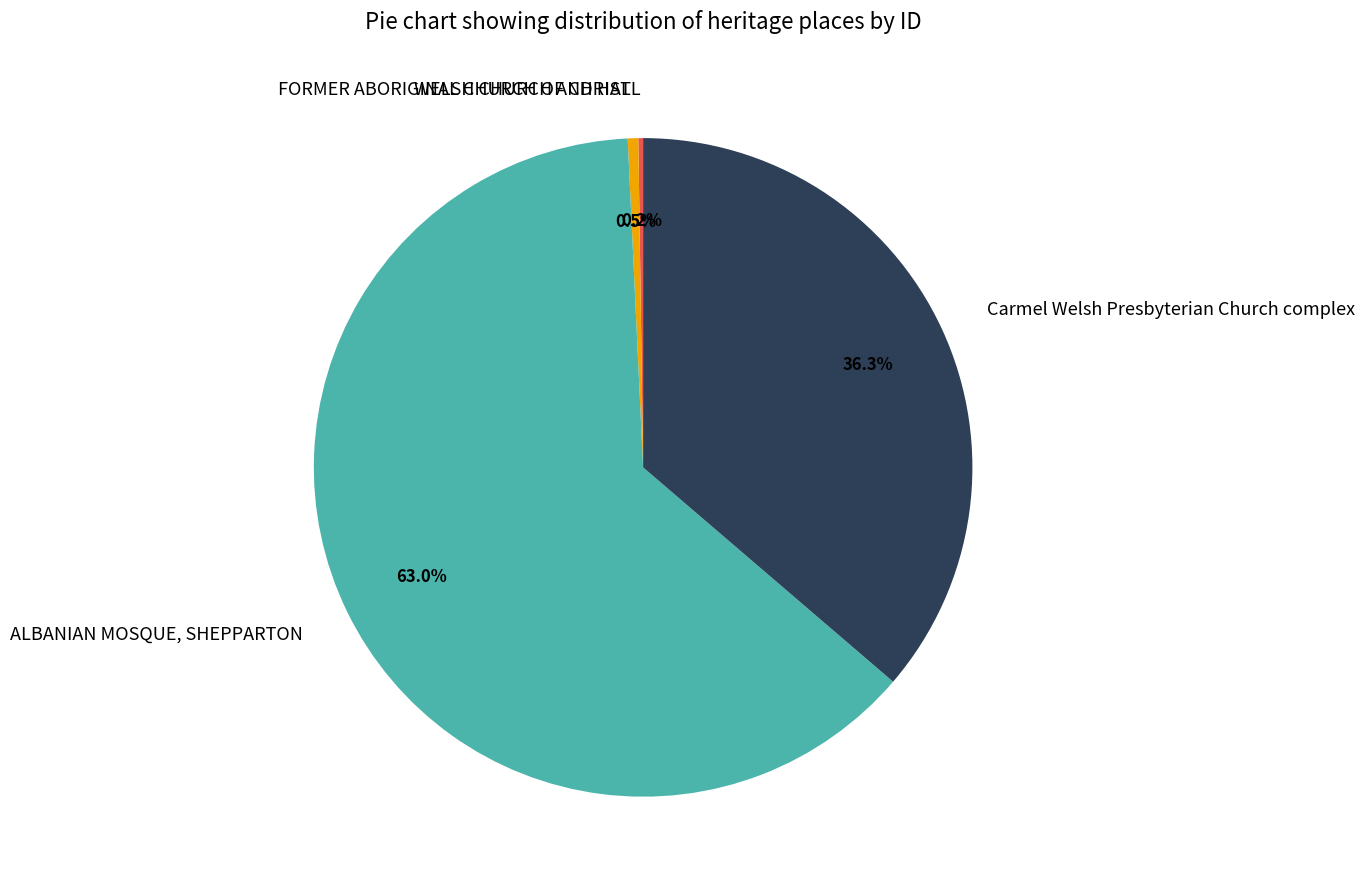

Does ALBANIAN MOSQUE, SHEPPARTON account for over 50% of the chart?

Yes